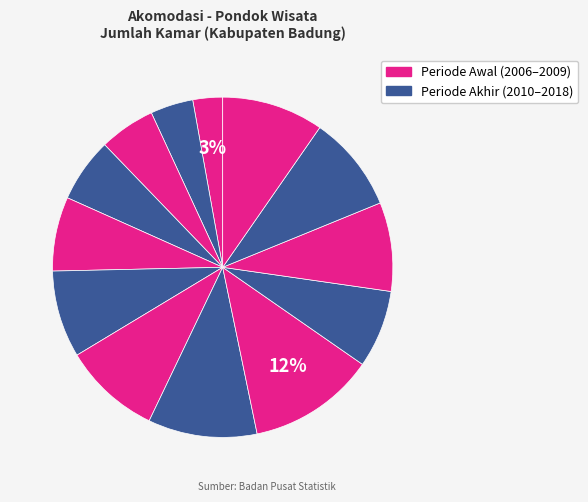

How many slices are in this pie chart?

13